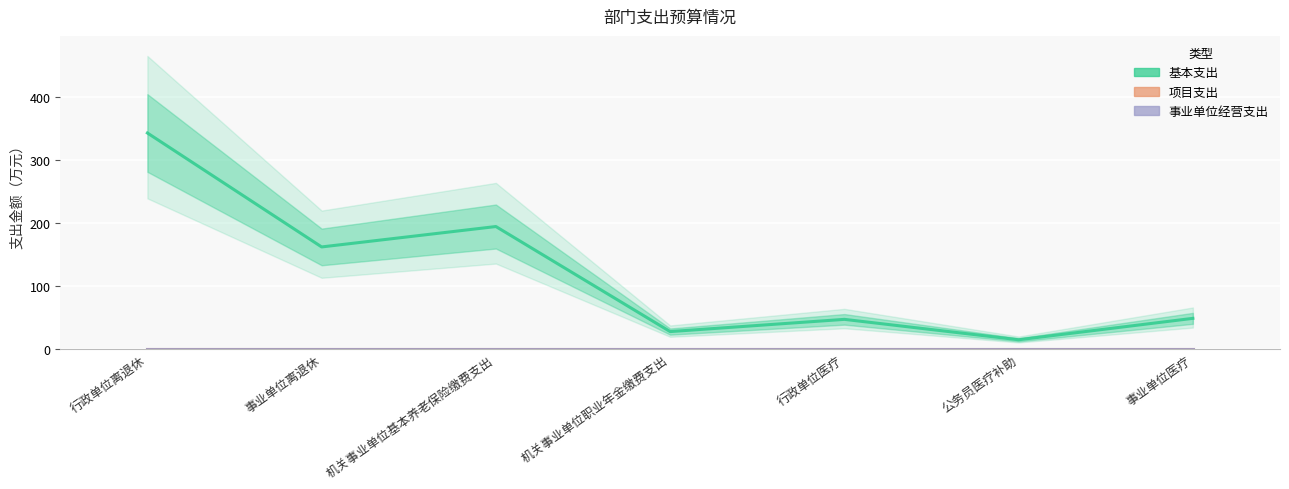

What is the label of the 1st point from the left?

行政单位离退休